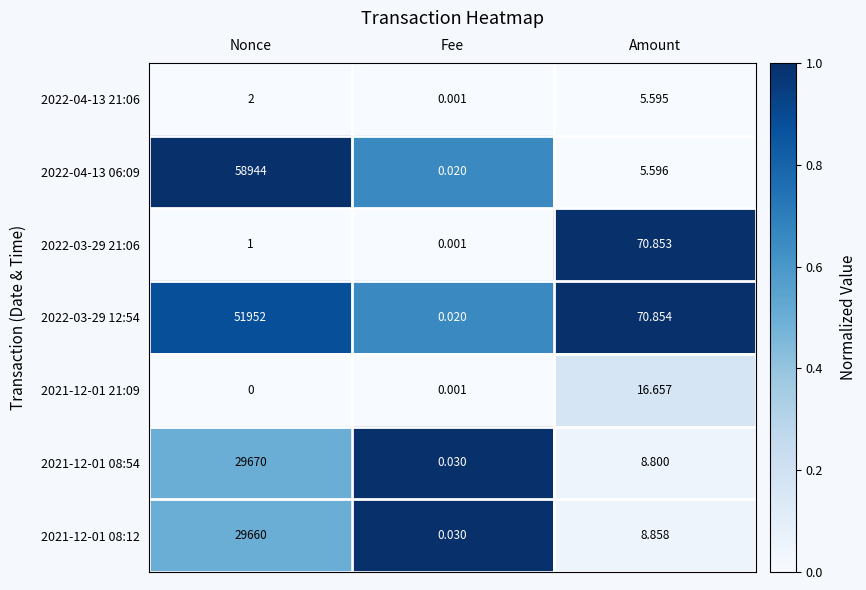

Which category has the lowest value in the 2021-12-01 21:09 series?

Nonce